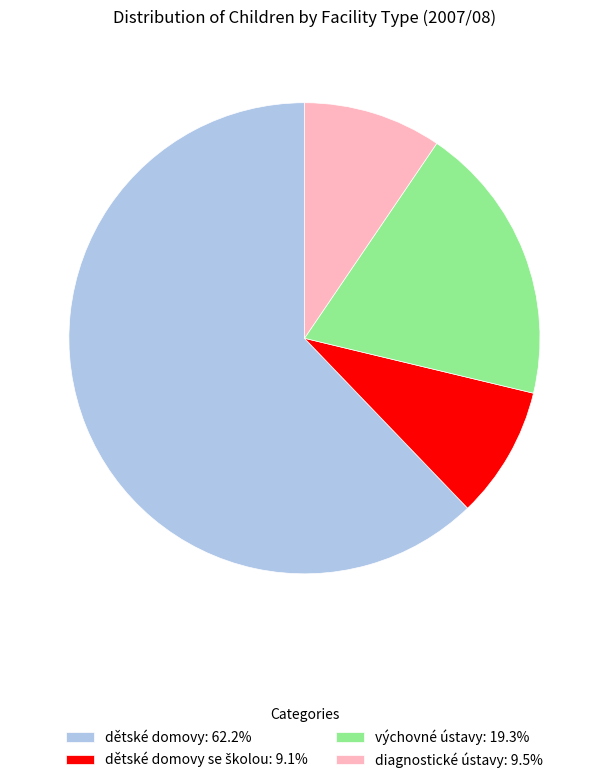

Does diagnostické ústavy: 9.5% account for over 50% of the chart?

No